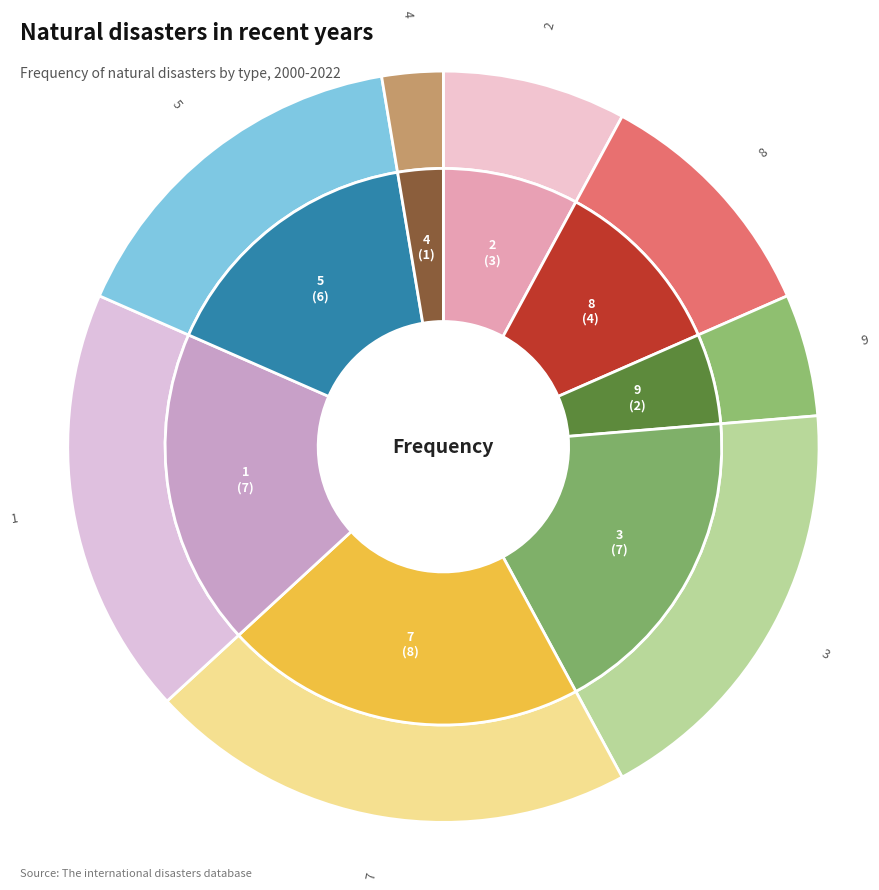

What percentage is the 7 slice, to the nearest percent?

21%